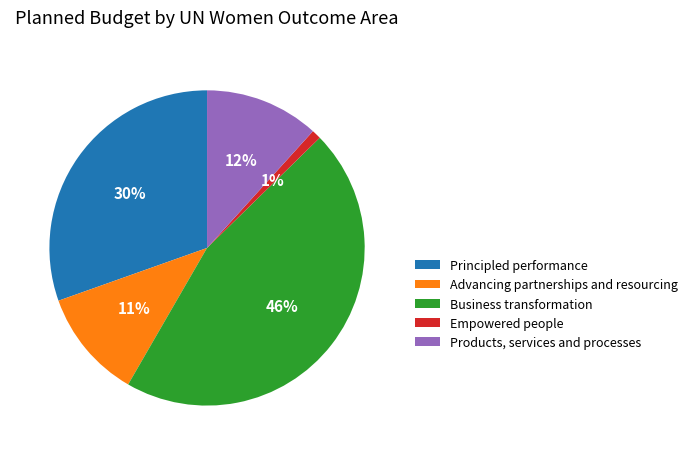

True or false: Principled performance accounts for 30% of the total.

True